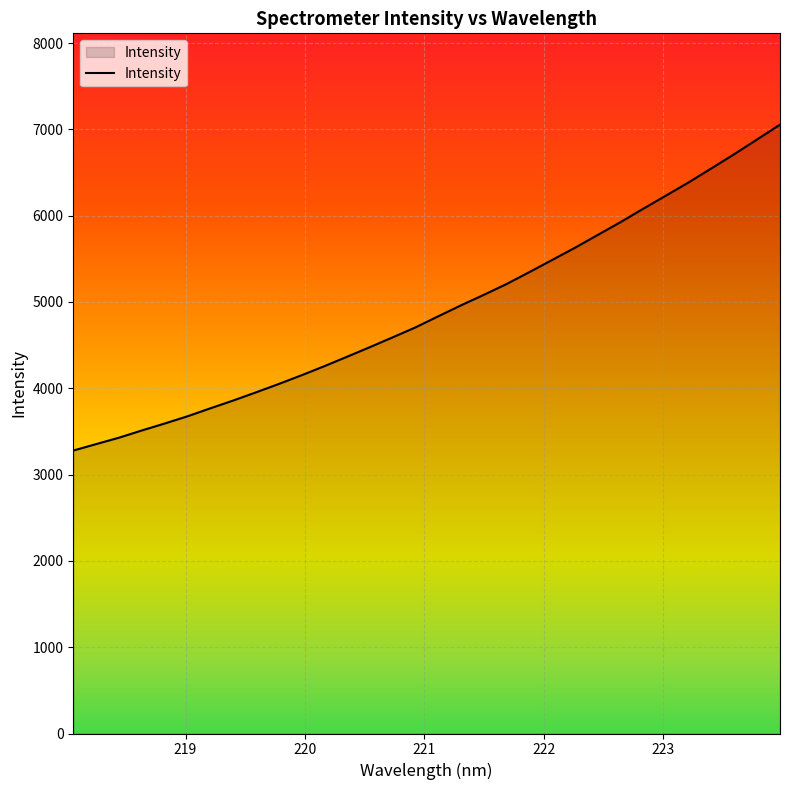

What is the difference between the maximum and minimum values?

3776.2